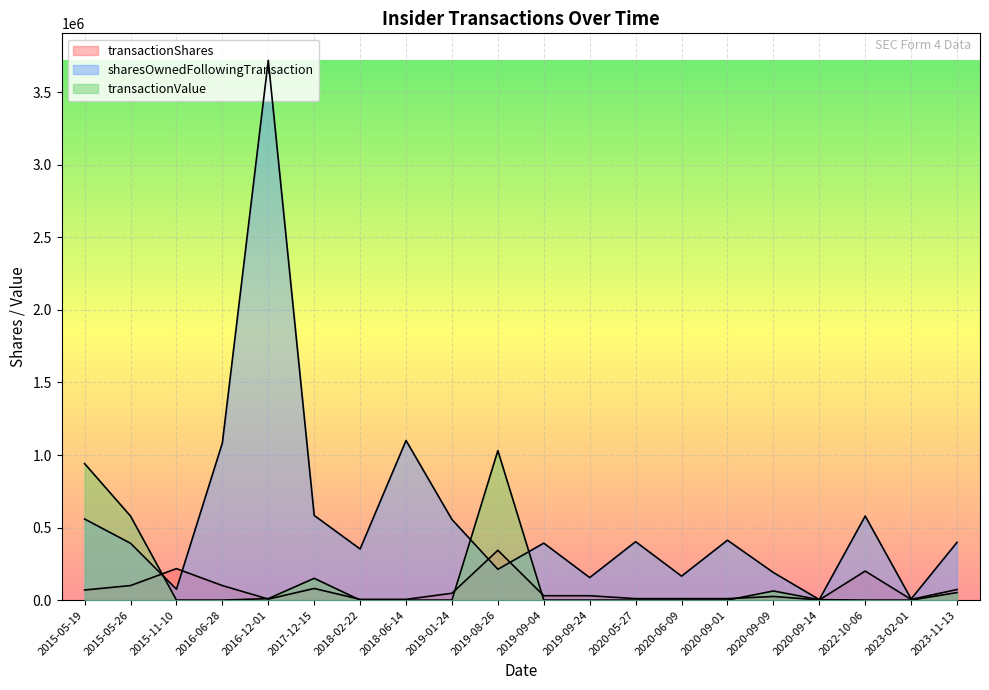

How many lines are shown in the chart?

3